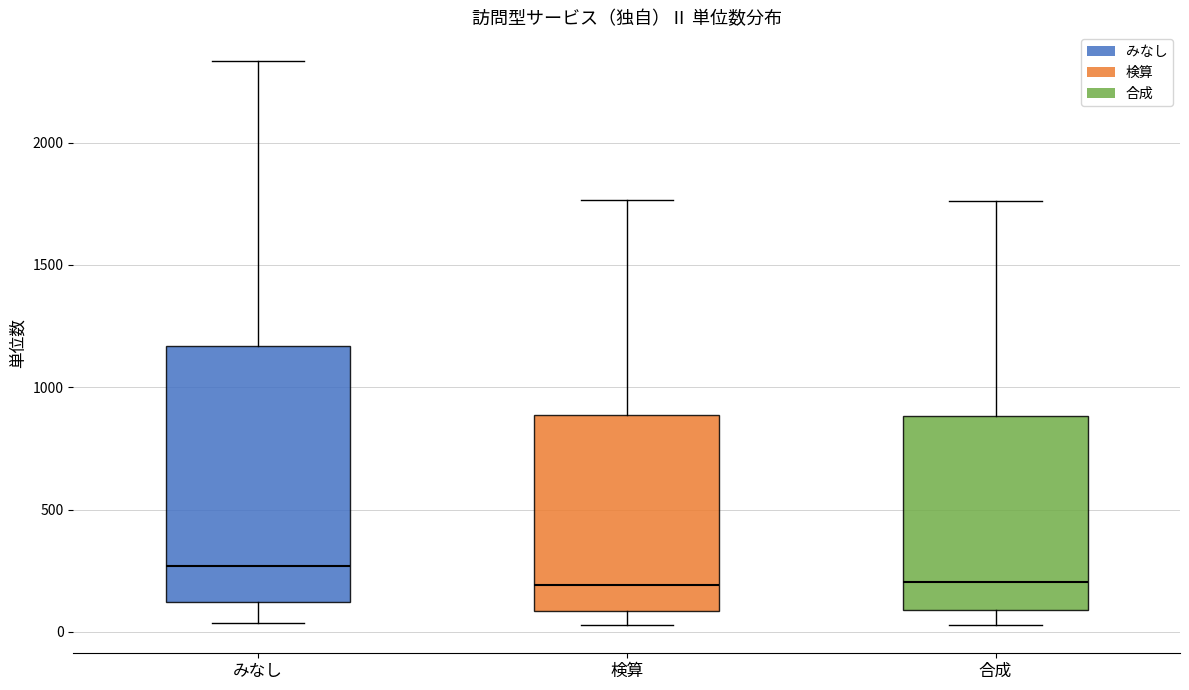

Reading left to right, transcribe this box plot: for each box, give where its median line is, the range the box spans, and where its two whiskers end, as read against the y-axis. The values are not printed on the chart, so give them approximately, as read against the axis.

みなし: median 250, box 100 to 1150, whiskers 50 to 2350
検算: median 200, box 100 to 900, whiskers 50 to 1750
合成: median 200, box 100 to 900, whiskers 50 to 1750